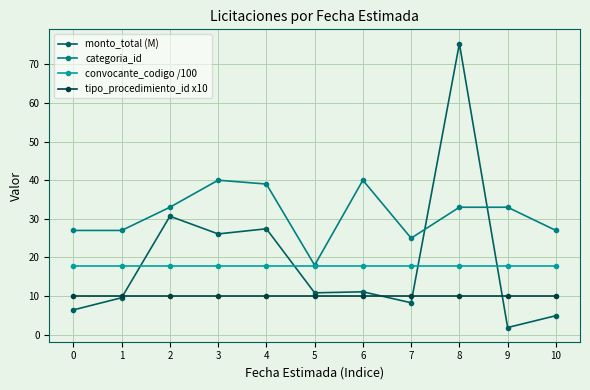

What is the maximum value shown in the chart?

75.4